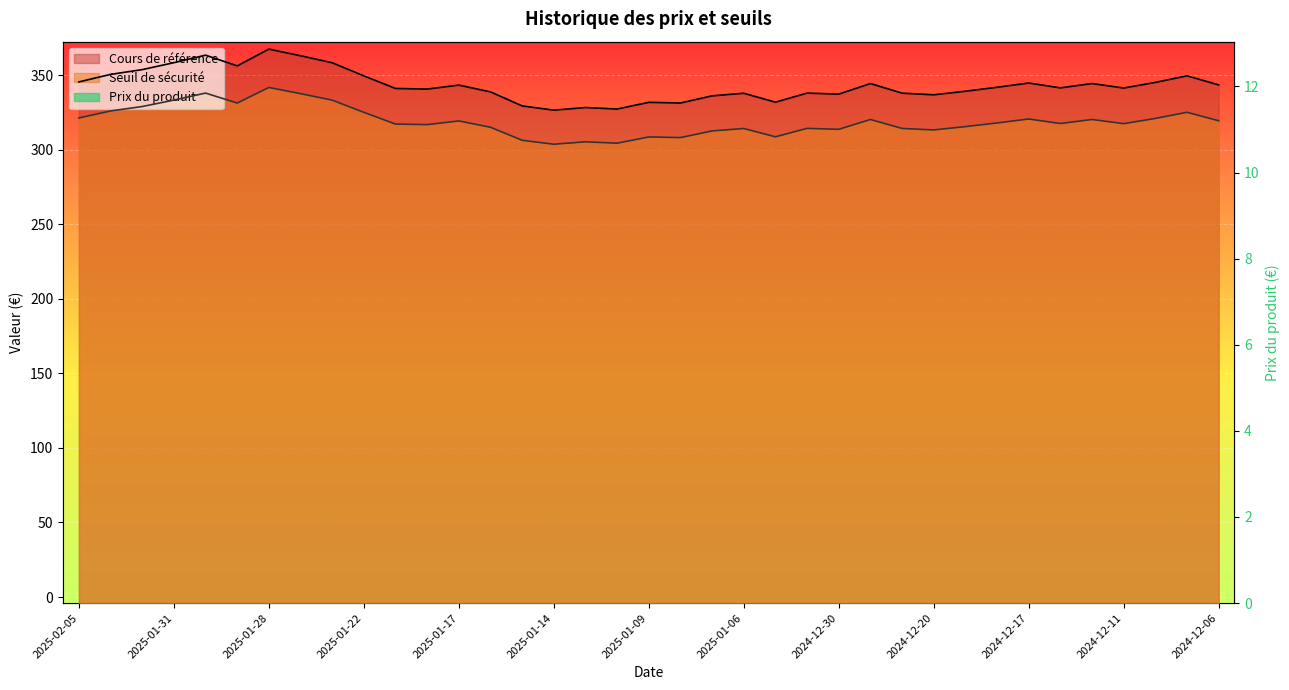

True or false: Seuil de sécurité and Cours de référence intersect in this chart.

False